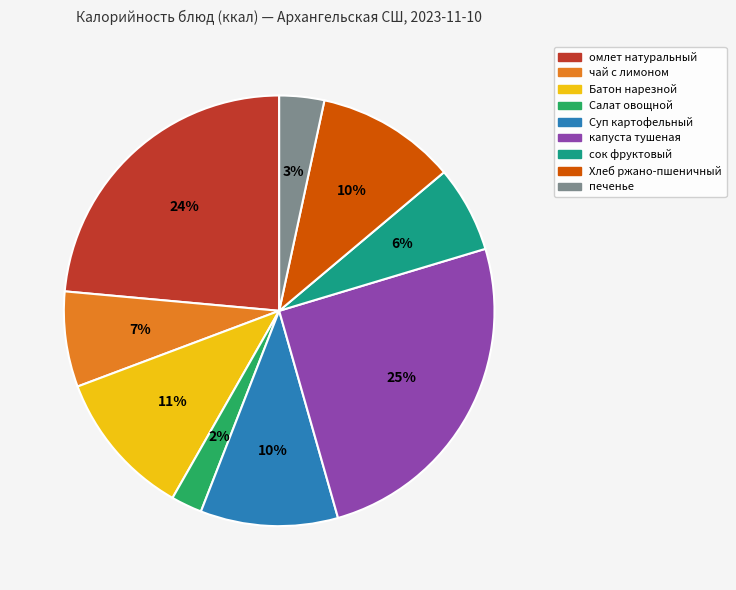

How many segments does this pie chart have?

9